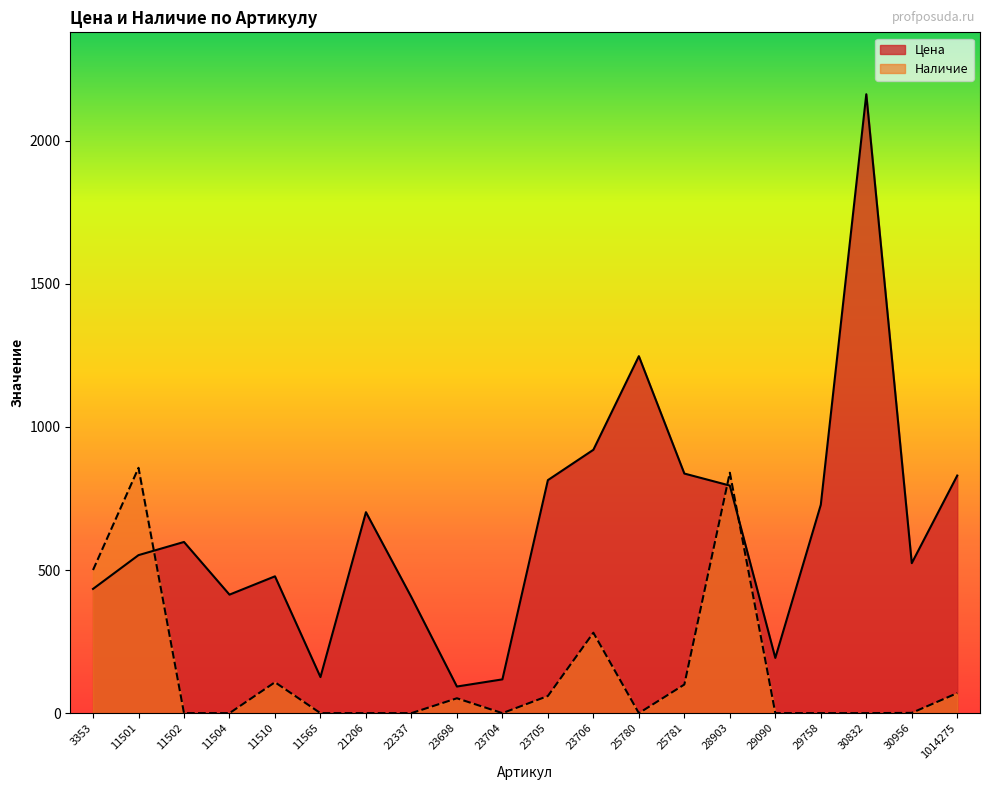

How many times do Цена and Наличие cross each other?

3